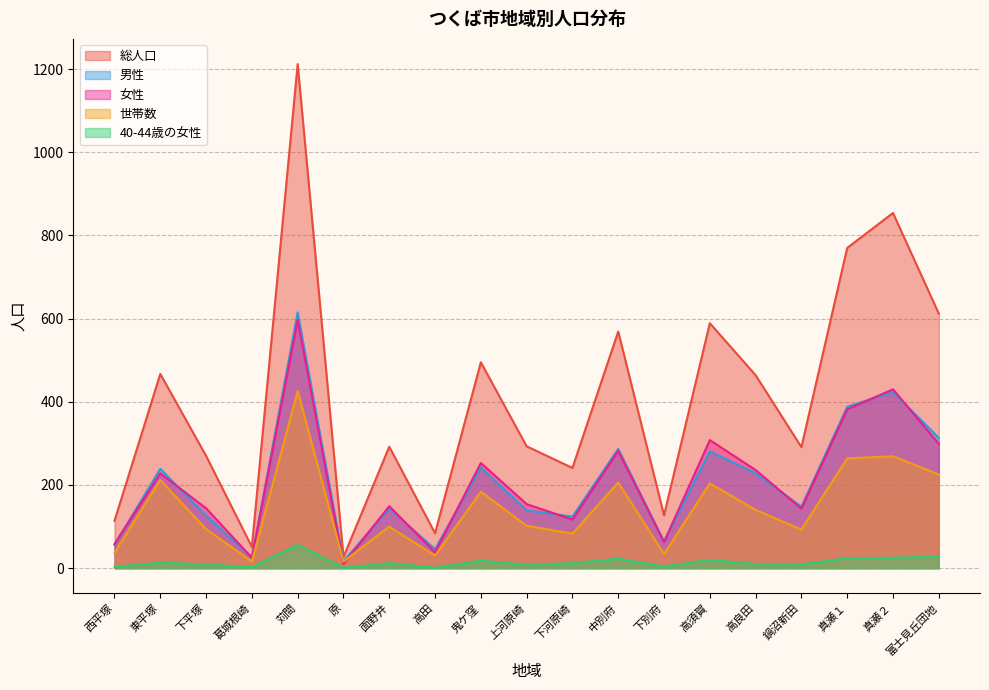

True or false: 世帯数 has more than 0 interior local peaks.

True